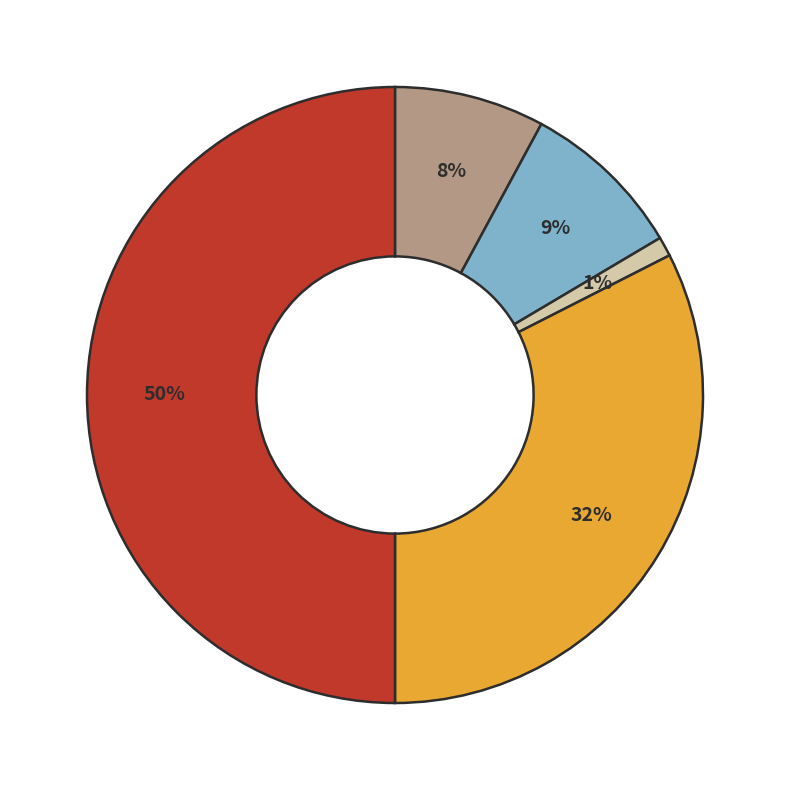

To the nearest percent, what is the average slice percentage?

20%